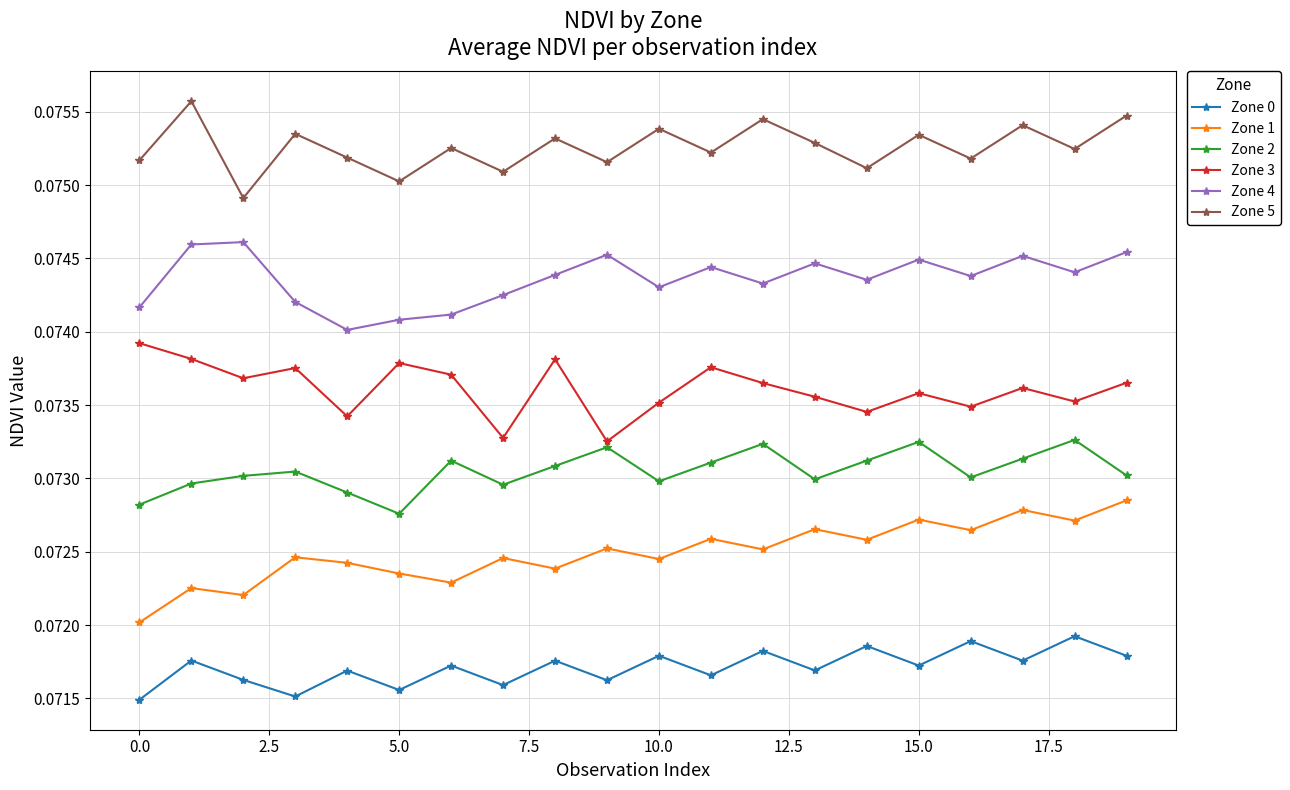

True or false: Zone 1 and Zone 2 intersect in this chart.

False